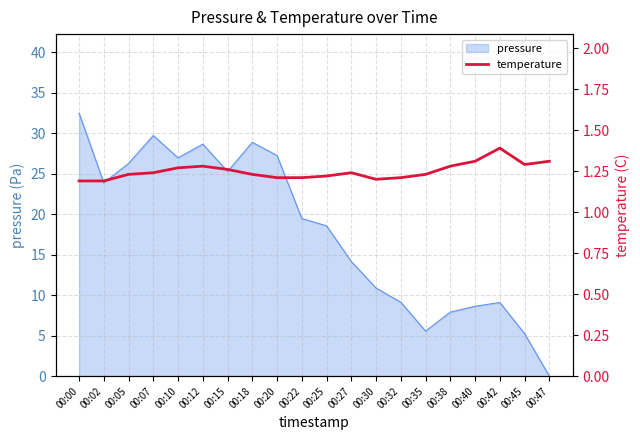

What is the highest value of the pressure series?

32.5